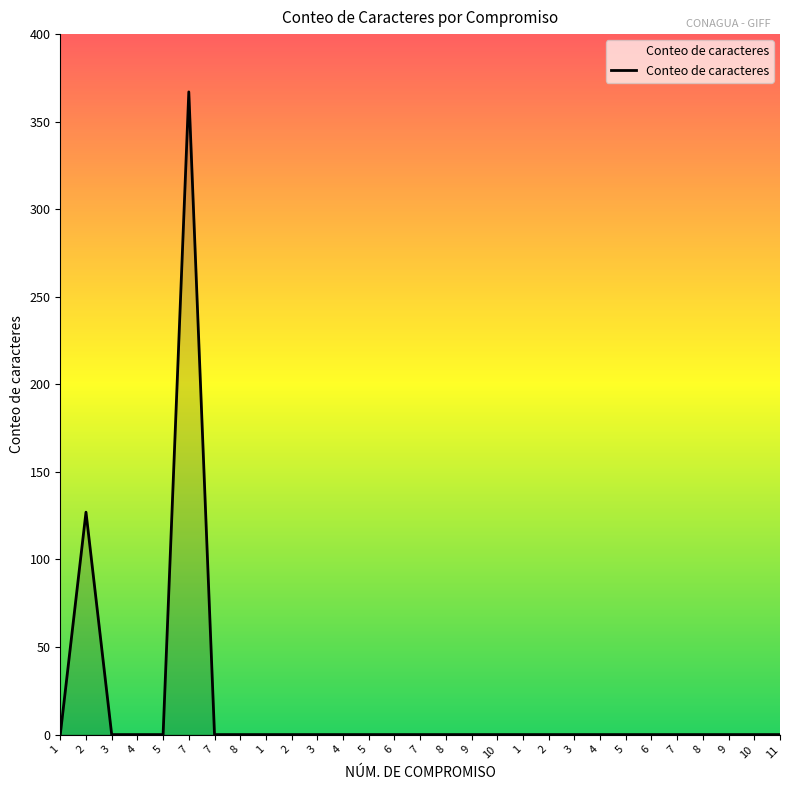

Reading left to right, transcribe all the data shown in this chart.

1=0	2=127	3=0	4=0	5=0	7=367	7=0	8=0	1=0	2=0	3=0	4=0	5=0	6=0	7=0	8=0	9=0	10=0	1=0	2=0	3=0	4=0	5=0	6=0	7=0	8=0	9=0	10=0	11=0